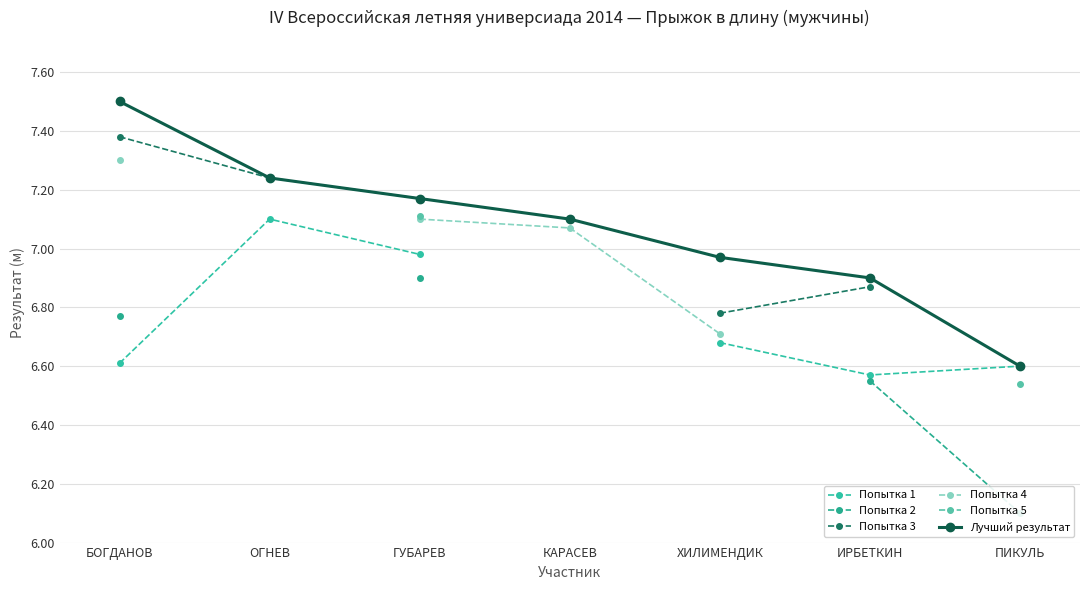

What is the maximum value for Попытка 3?

7.4